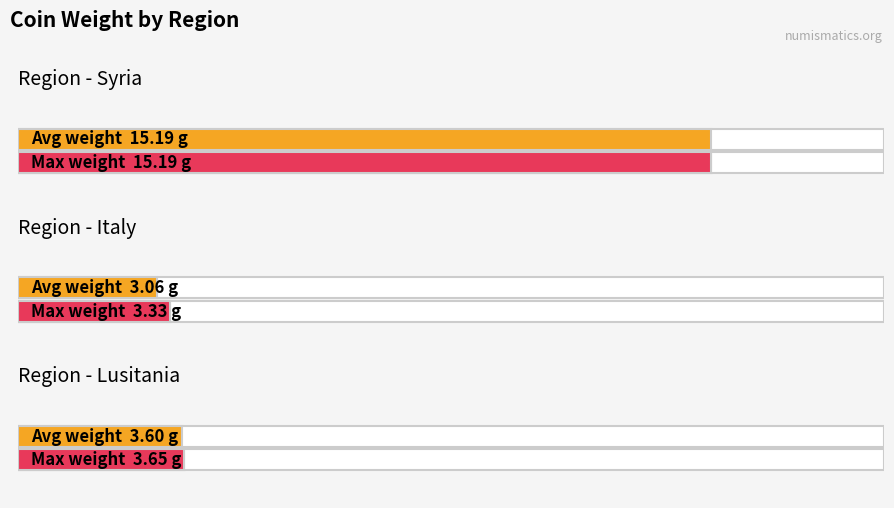

What is the maximum value shown in the chart?

15.2